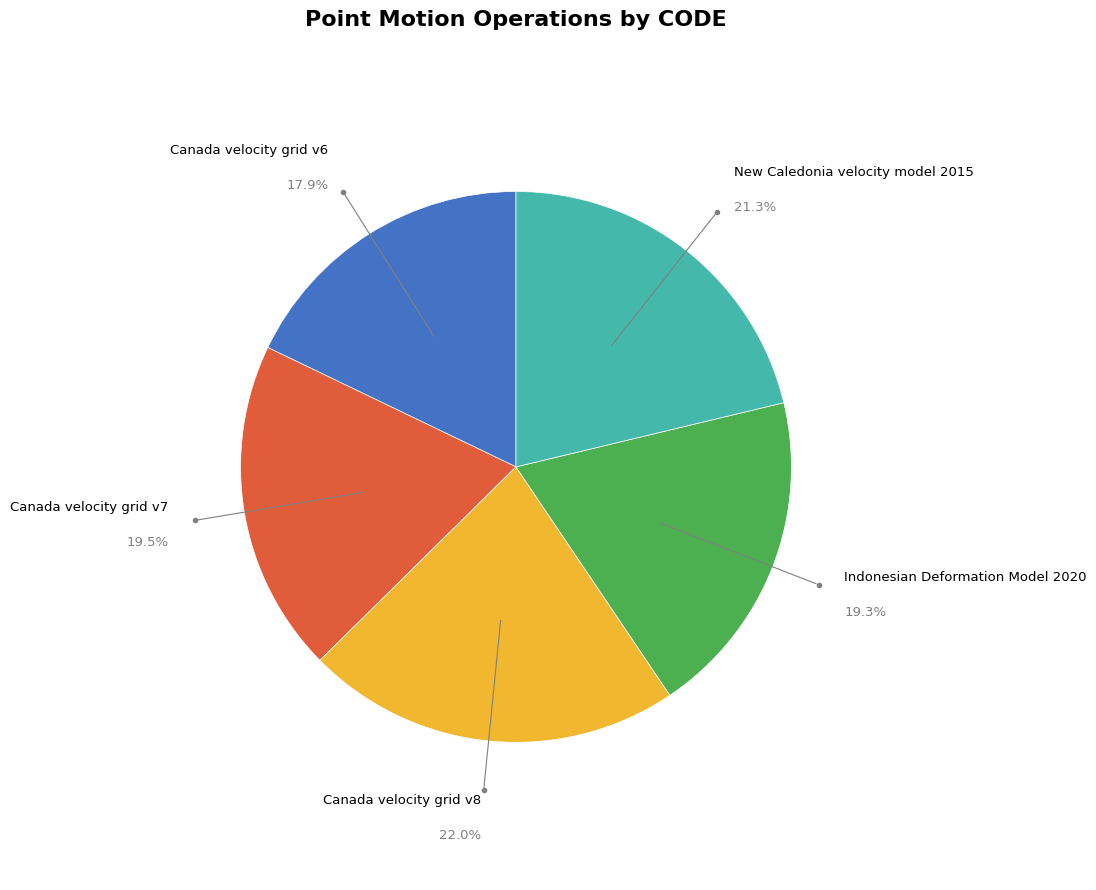

Count the number of slices in the pie.

5